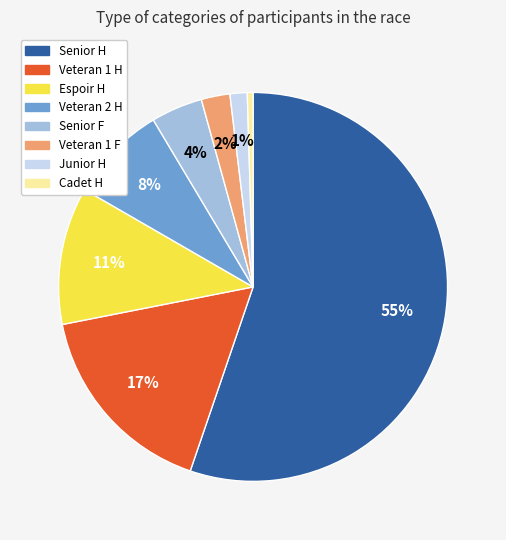

Which category accounts for the majority?

Senior H